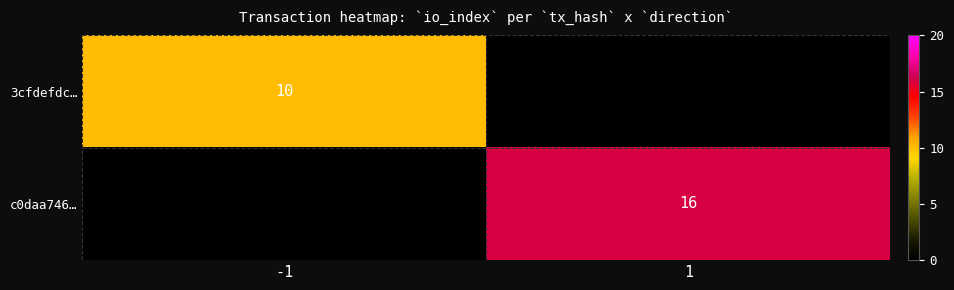

True or false: 3cfdefdc… has a value of 10 at -1.

True